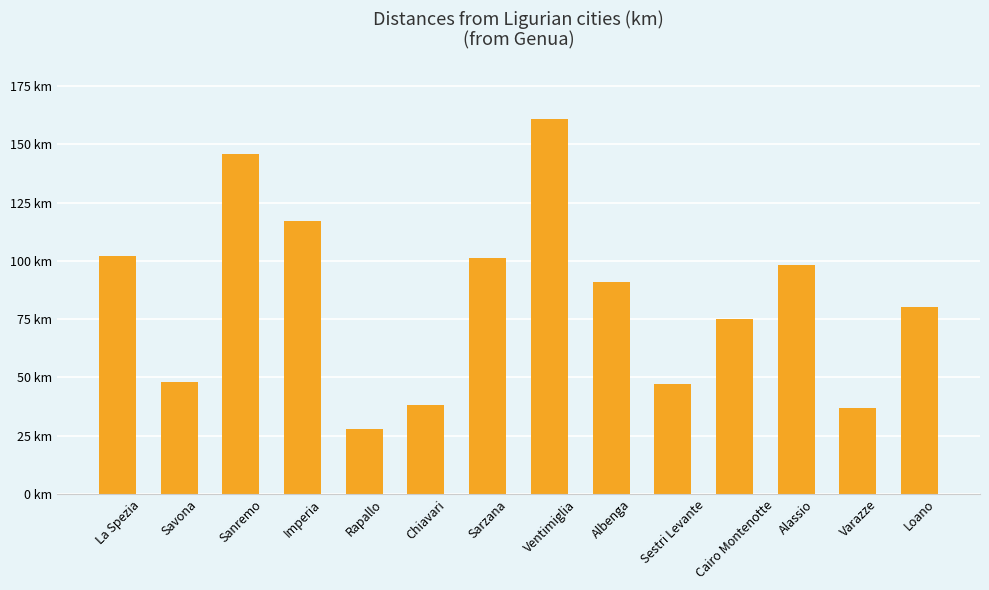

Are the bars horizontal?

No